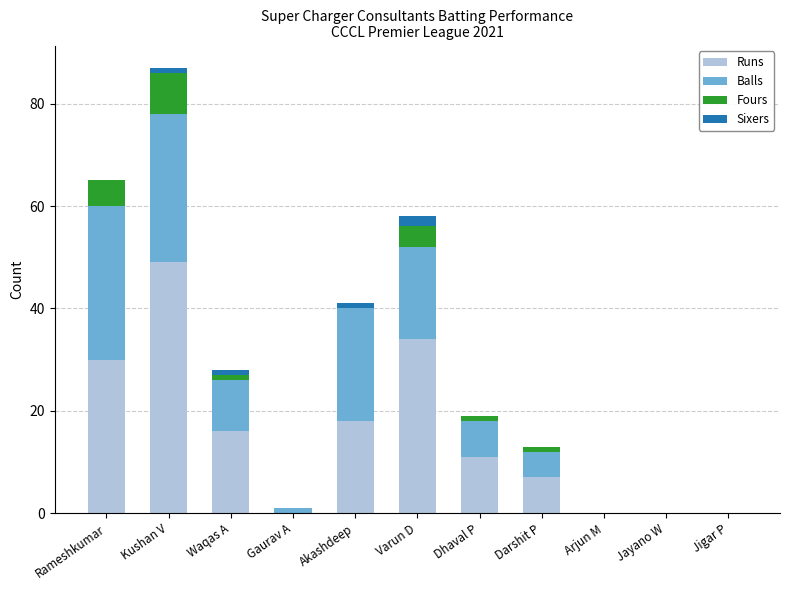

True or false: Runs has a value of 18 at Akashdeep.

True